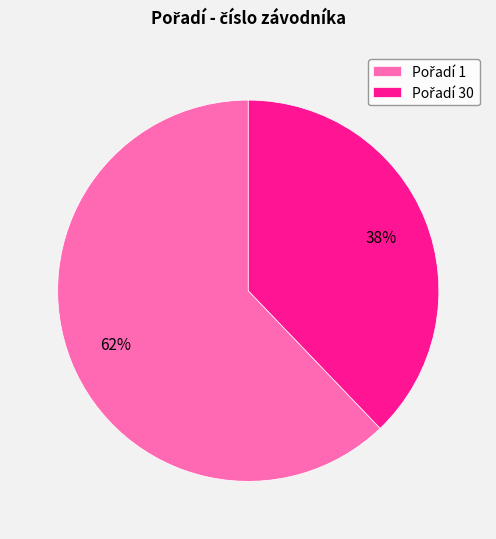

To the nearest percent, what is the average slice percentage?

50%